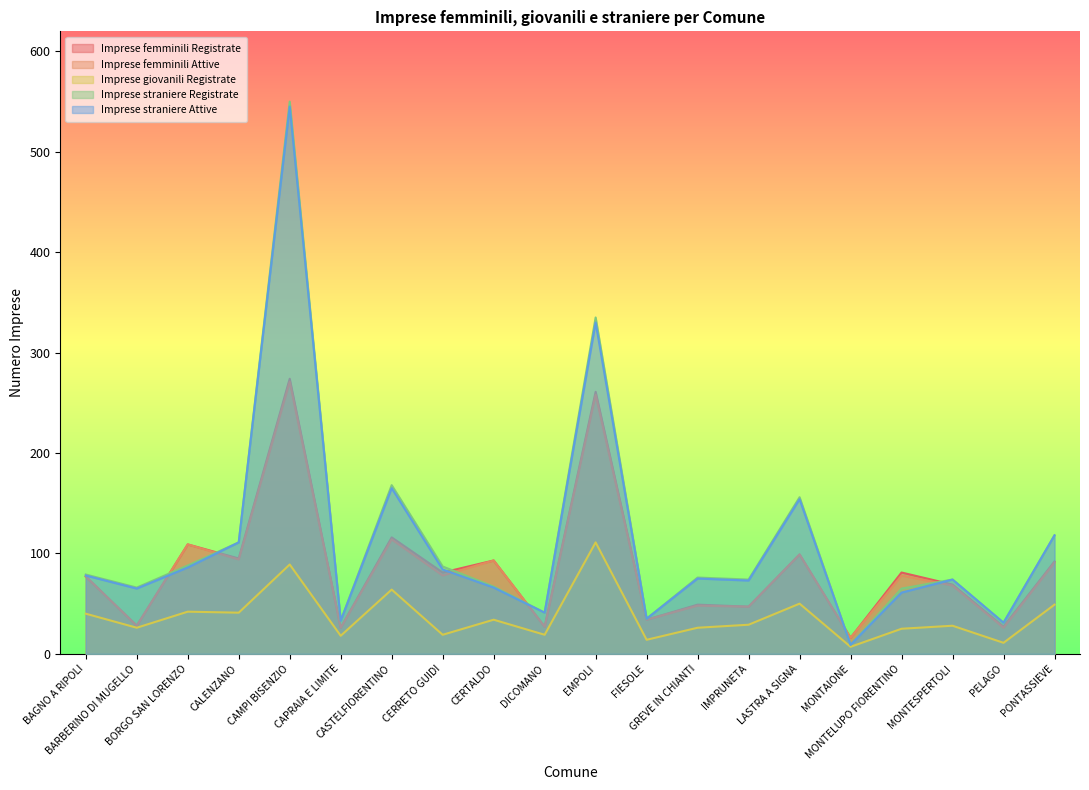

What position from the left is PONTASSIEVE?

20